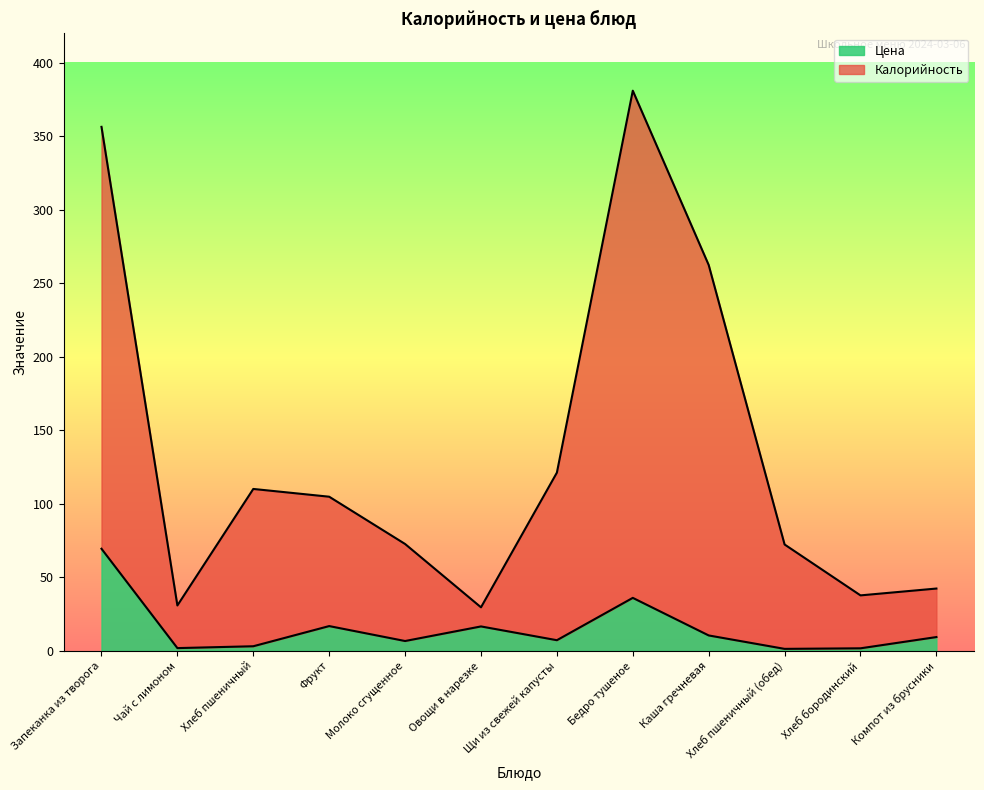

What is the minimum value for Цена?

1.4